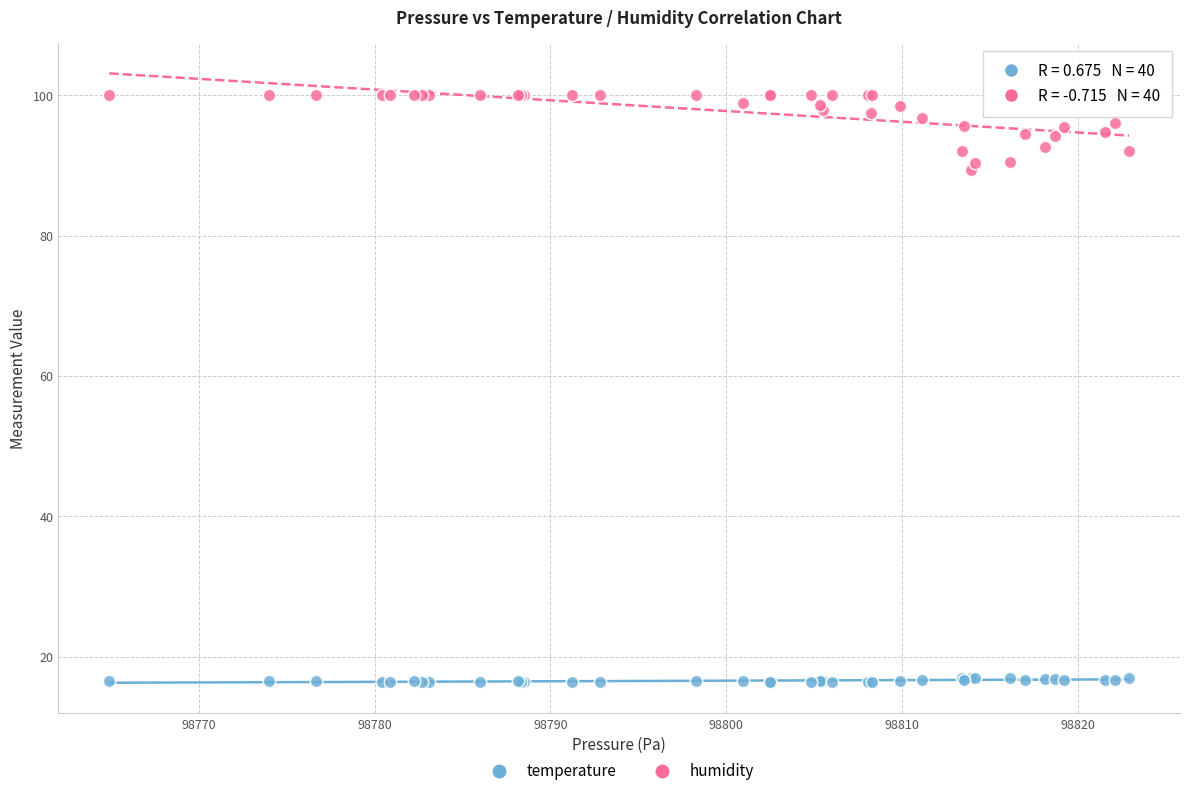

Which series has the widest spread of Y values?

humidity